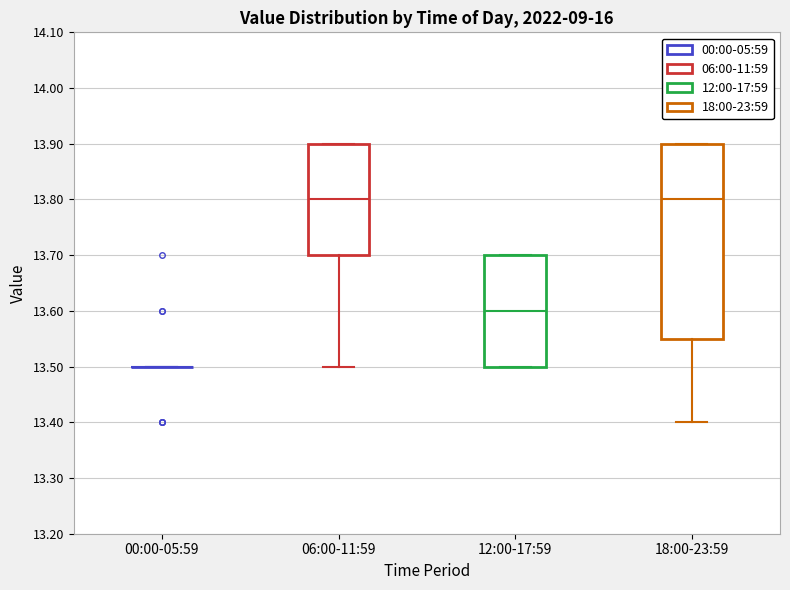

Reading left to right, transcribe this box plot: for each box, give where its median line is, the range the box spans, and where its two whiskers end, as read against the y-axis. The values are not printed on the chart, so give them approximately, as read against the axis.

00:00-05:59: box collapsed to a line at 13.50, whiskers 13.50 to 13.50
06:00-11:59: median 13.80, box 13.70 to 13.90, whiskers 13.50 to 13.90
12:00-17:59: median 13.60, box 13.50 to 13.70, whiskers 13.50 to 13.70
18:00-23:59: median 13.80, box 13.55 to 13.90, whiskers 13.40 to 13.90